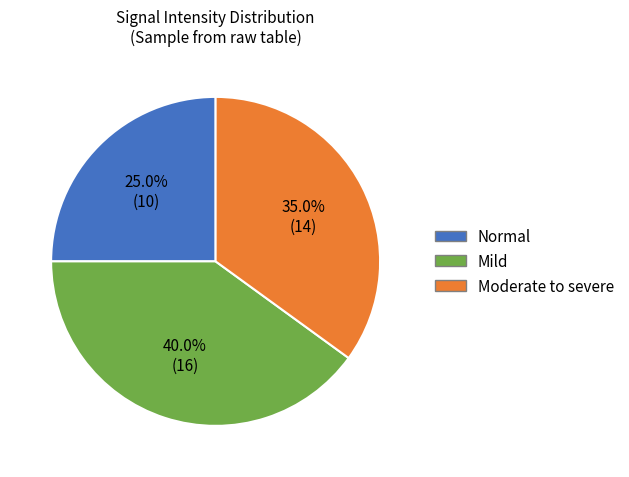

Between Normal and Moderate to severe, which is larger?

Moderate to severe